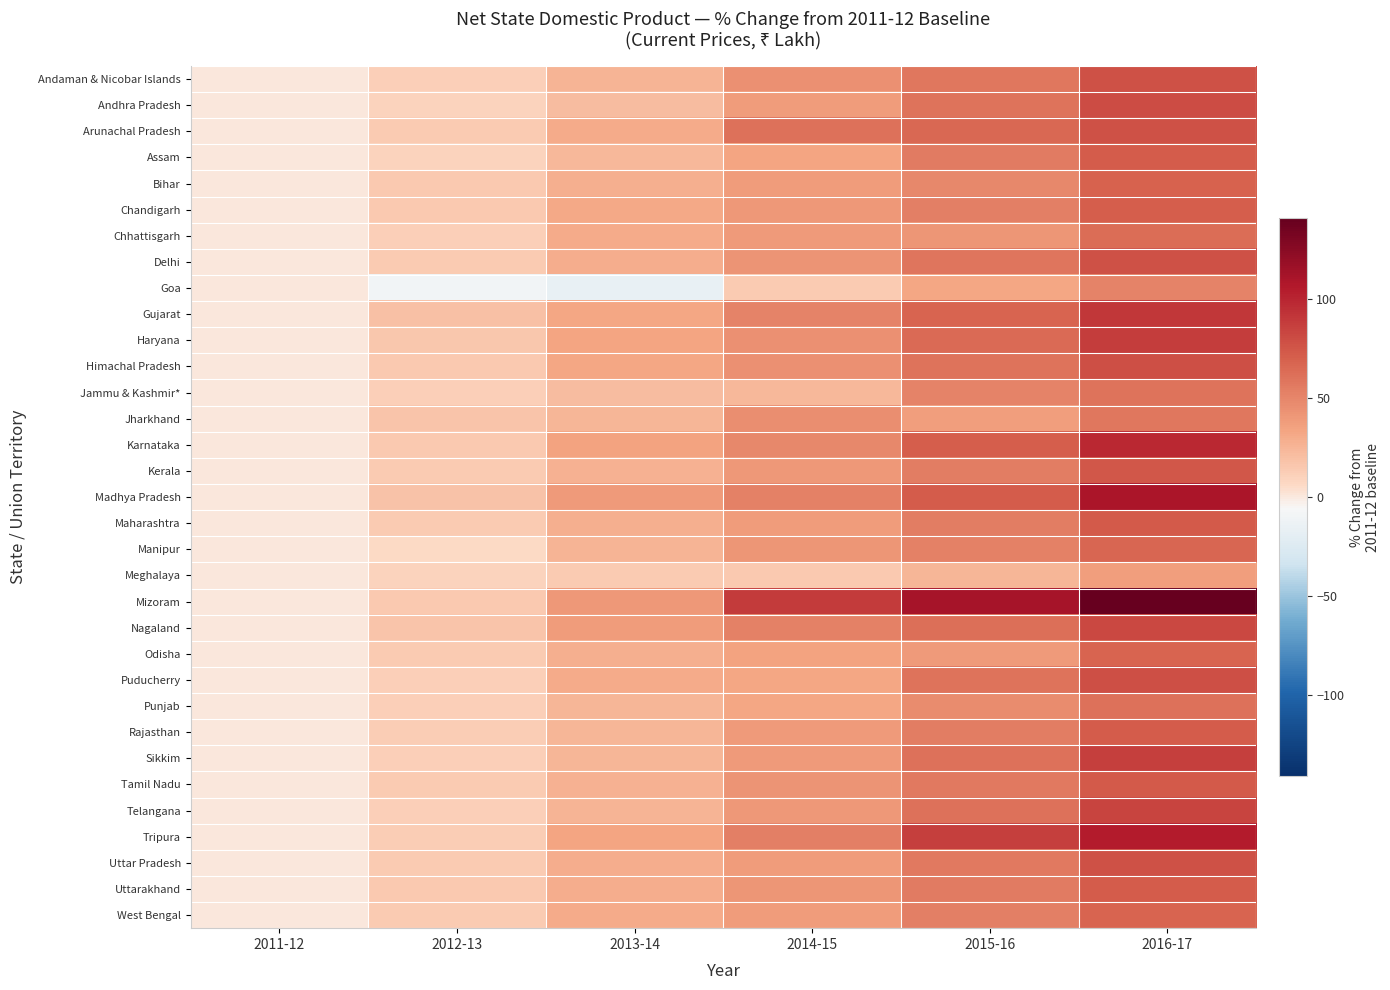

Reading left to right, extract all data points from this chart.

Andaman & Nicobar Islands: 2011-12=0.0	2012-13=11.4	2013-14=26.0	2014-15=44.4	2015-16=57.5	2016-17=77.7
Andhra Pradesh: 2011-12=0.0	2012-13=8.9	2013-14=21.5	2014-15=38.5	2015-16=60.2	2016-17=80.1
Arunachal Pradesh: 2011-12=0.0	2012-13=13.6	2013-14=30.8	2014-15=61.3	2015-16=66.1	2016-17=78.0
Assam: 2011-12=0.0	2012-13=9.8	2013-14=24.0	2014-15=33.6	2015-16=55.6	2016-17=71.9
Bihar: 2011-12=0.0	2012-13=14.4	2013-14=27.9	2014-15=38.2	2015-16=48.9	2016-17=69.3
Chandigarh: 2011-12=0.0	2012-13=15.2	2013-14=31.8	2014-15=39.8	2015-16=53.5	2016-17=70.6
Chhattisgarh: 2011-12=0.0	2012-13=12.1	2013-14=30.8	2014-15=38.7	2015-16=41.0	2016-17=63.5
Delhi: 2011-12=0.0	2012-13=13.6	2013-14=28.7	2014-15=42.5	2015-16=59.1	2016-17=77.5
Goa: 2011-12=0.0	2012-13=-9.1	2013-14=-15.7	2014-15=13.7	2015-16=32.5	2016-17=51.1
Gujarat: 2011-12=0.0	2012-13=19.1	2013-14=32.8	2014-15=51.0	2015-16=67.8	2016-17=90.8
Haryana: 2011-12=0.0	2012-13=15.9	2013-14=33.6	2014-15=44.9	2015-16=64.5	2016-17=87.1
Himachal Pradesh: 2011-12=0.0	2012-13=14.7	2013-14=32.4	2014-15=44.3	2015-16=60.0	2016-17=79.0
Jammu & Kashmir*: 2011-12=0.0	2012-13=11.8	2013-14=22.0	2014-15=24.1	2015-16=50.7	2016-17=60.1
Jharkhand: 2011-12=0.0	2012-13=16.7	2013-14=25.2	2014-15=45.8	2015-16=36.5	2016-17=57.8
Karnataka: 2011-12=0.0	2012-13=14.6	2013-14=34.5	2014-15=48.8	2015-16=71.3	2016-17=98.7
Kerala: 2011-12=0.0	2012-13=13.2	2013-14=27.2	2014-15=40.4	2015-16=54.2	2016-17=73.9
Madhya Pradesh: 2011-12=0.0	2012-13=18.3	2013-14=39.2	2014-15=51.9	2015-16=72.1	2016-17=109.2
Maharashtra: 2011-12=0.0	2012-13=13.8	2013-14=28.6	2014-15=37.9	2015-16=54.0	2016-17=73.5
Manipur: 2011-12=0.0	2012-13=6.0	2013-14=25.6	2014-15=41.5	2015-16=52.1	2016-17=66.4
Meghalaya: 2011-12=0.0	2012-13=9.0	2013-14=13.2	2014-15=14.8	2015-16=24.9	2016-17=36.7
Mizoram: 2011-12=0.0	2012-13=15.2	2013-14=40.4	2014-15=88.4	2015-16=112.3	2016-17=141.0
Nagaland: 2011-12=0.0	2012-13=16.7	2013-14=37.8	2014-15=52.6	2015-16=62.3	2016-17=81.7
Odisha: 2011-12=0.0	2012-13=14.2	2013-14=27.8	2014-15=34.6	2015-16=39.1	2016-17=67.6
Puducherry: 2011-12=0.0	2012-13=12.0	2013-14=30.5	2014-15=32.9	2015-16=60.3	2016-17=78.6
Punjab: 2011-12=0.0	2012-13=11.7	2013-14=24.5	2014-15=32.4	2015-16=46.3	2016-17=60.6
Rajasthan: 2011-12=0.0	2012-13=12.9	2013-14=25.0	2014-15=39.5	2015-16=54.5	2016-17=72.7
Sikkim: 2011-12=0.0	2012-13=11.0	2013-14=25.3	2014-15=39.1	2015-16=61.6	2016-17=86.4
Tamil Nadu: 2011-12=0.0	2012-13=13.9	2013-14=27.3	2014-15=41.9	2015-16=56.7	2016-17=73.8
Telangana: 2011-12=0.0	2012-13=12.0	2013-14=25.6	2014-15=40.3	2015-16=60.9	2016-17=83.9
Tripura: 2011-12=0.0	2012-13=12.7	2013-14=33.9	2014-15=53.0	2015-16=86.4	2016-17=104.8
Uttar Pradesh: 2011-12=0.0	2012-13=13.6	2013-14=29.2	2014-15=38.2	2015-16=56.5	2016-17=77.6
Uttarakhand: 2011-12=0.0	2012-13=14.8	2013-14=29.3	2014-15=41.0	2015-16=55.2	2016-17=71.8
West Bengal: 2011-12=0.0	2012-13=14.0	2013-14=30.5	2014-15=37.7	2015-16=53.4	2016-17=67.8